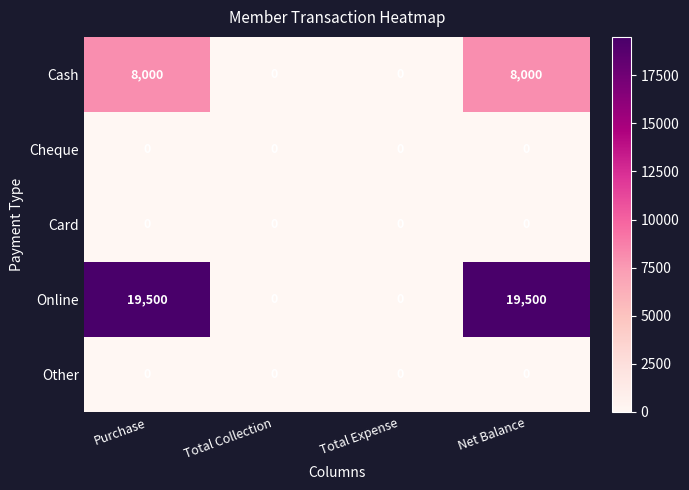

What is the difference between the maximum and minimum values in the Online series?

19500